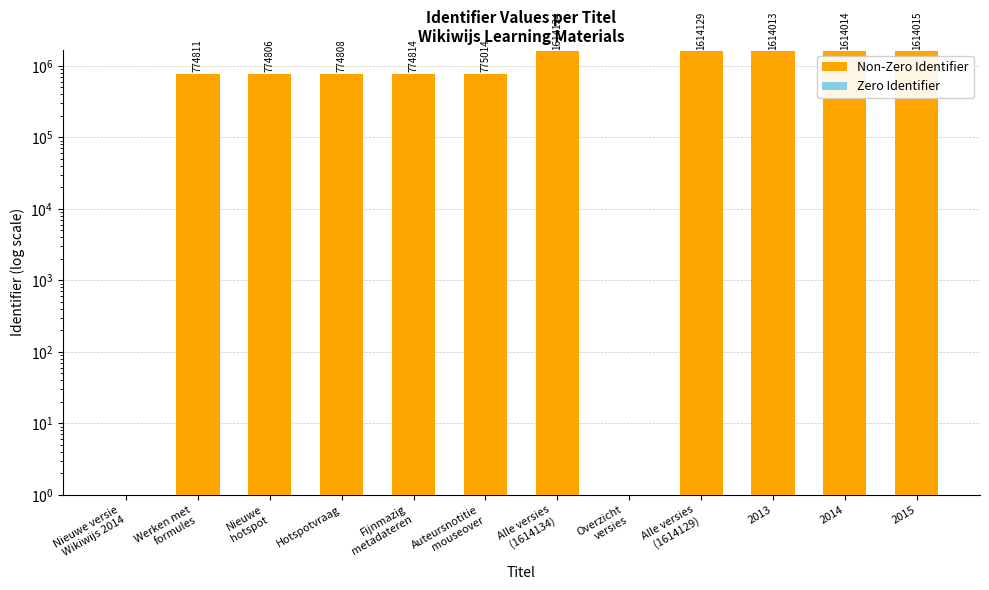

What is the total value across all series at Werken met
formules?

774811.0